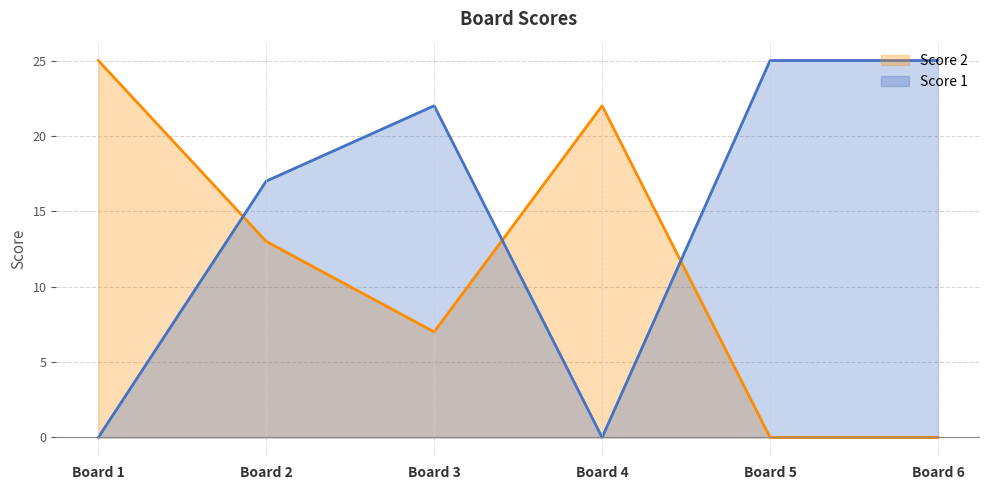

Where is Score 1 nearest to the value 12?

Board 2